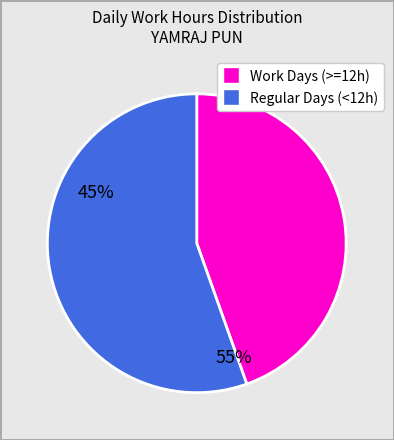

Does any single category account for the majority?

Yes